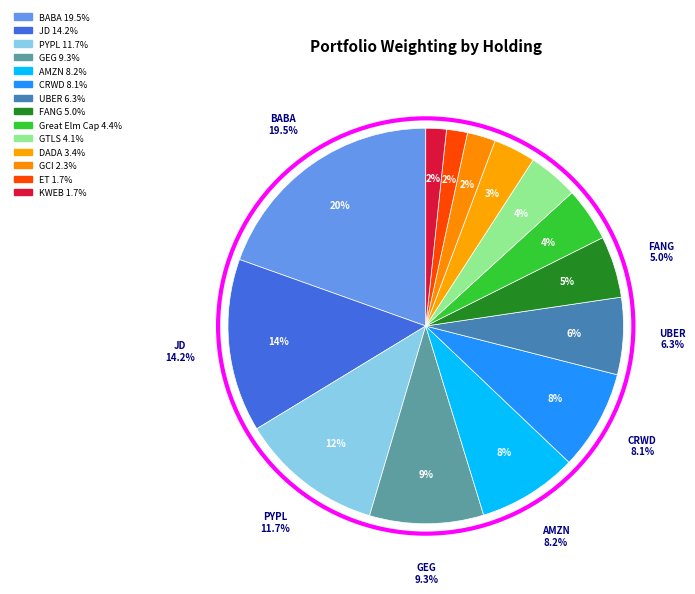

What is the largest slice in the pie chart?

BABA